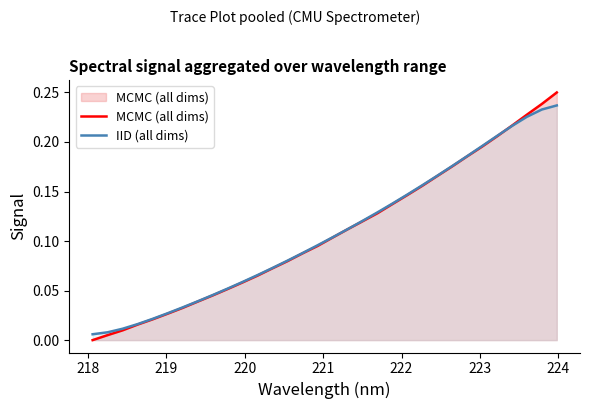

Rank the series by their maximum value, from highest to lowest.

MCMC (all dims), IID (all dims)